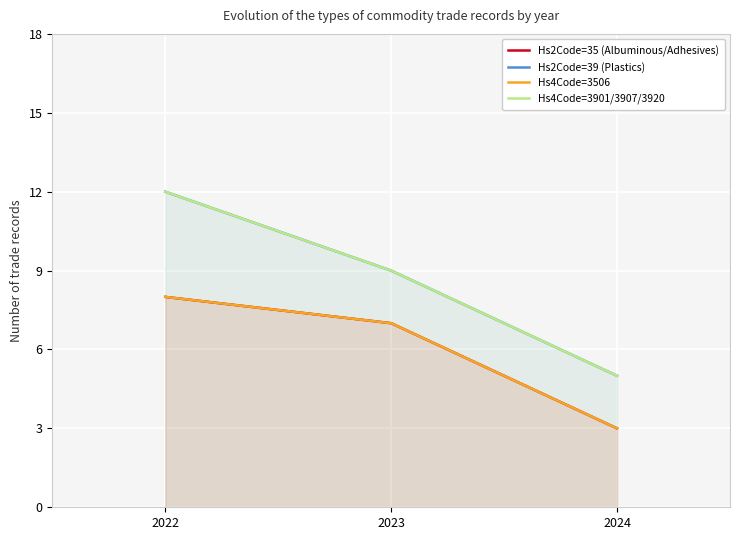

Count the Hs4Code=3506 values in the range 3 to 8.

3